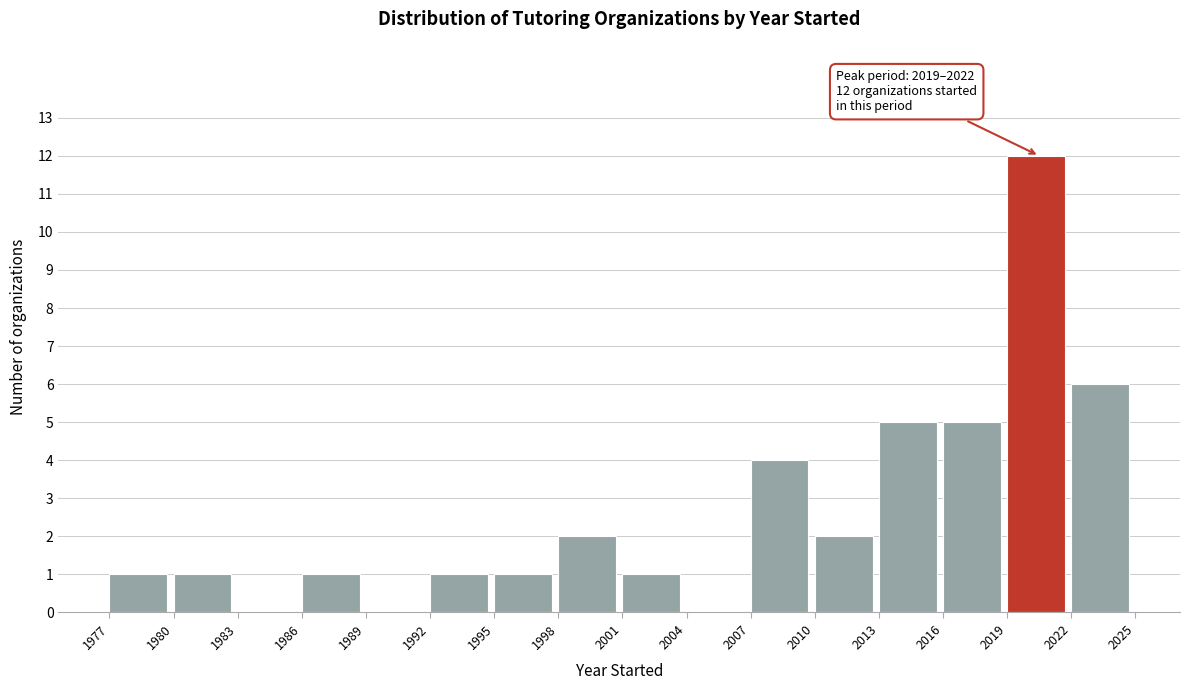

Which range on the x-axis has the tallest bar?

2019 to 2022